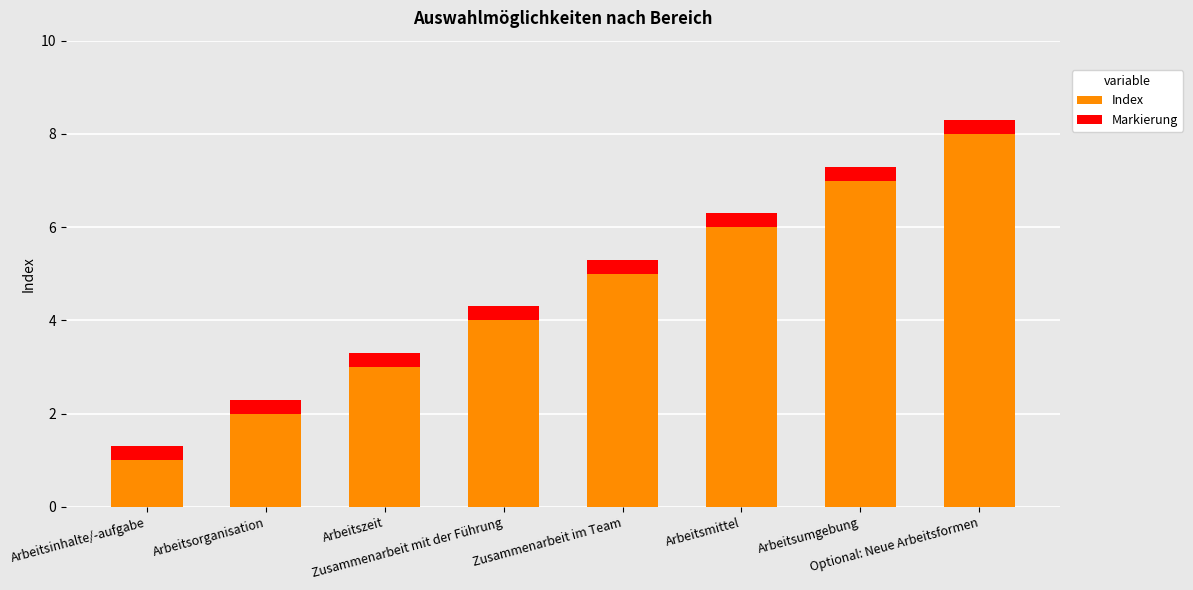

What is the highest value of the Index series?

8.0